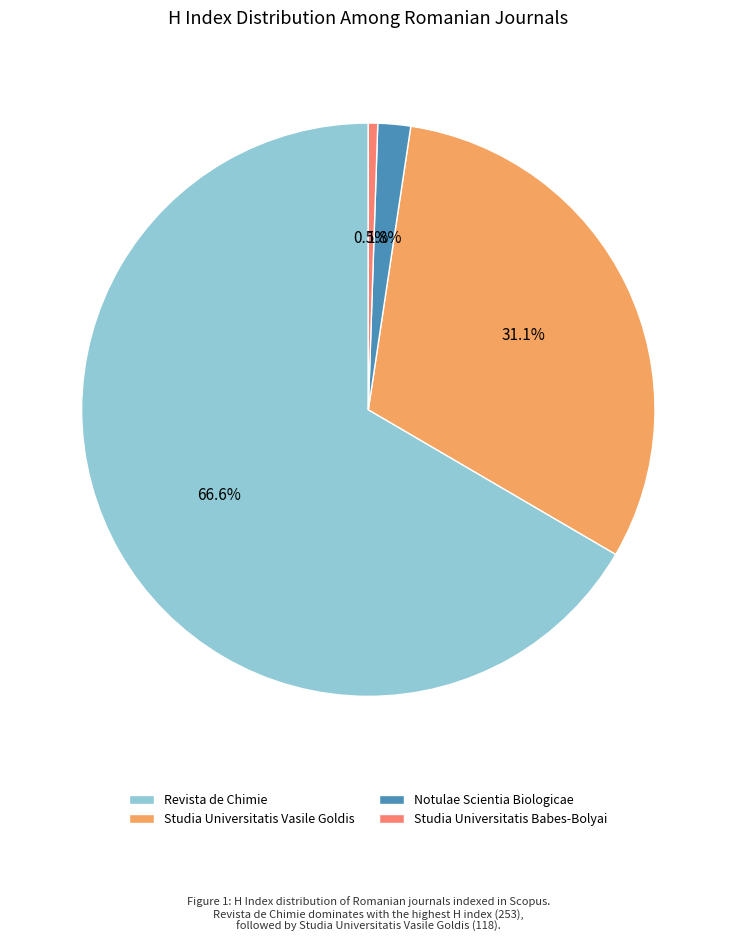

To the nearest percent, what is the difference between the Studia Universitatis Babes-Bolyai and Studia Universitatis Vasile Goldis slice percentages?

31%